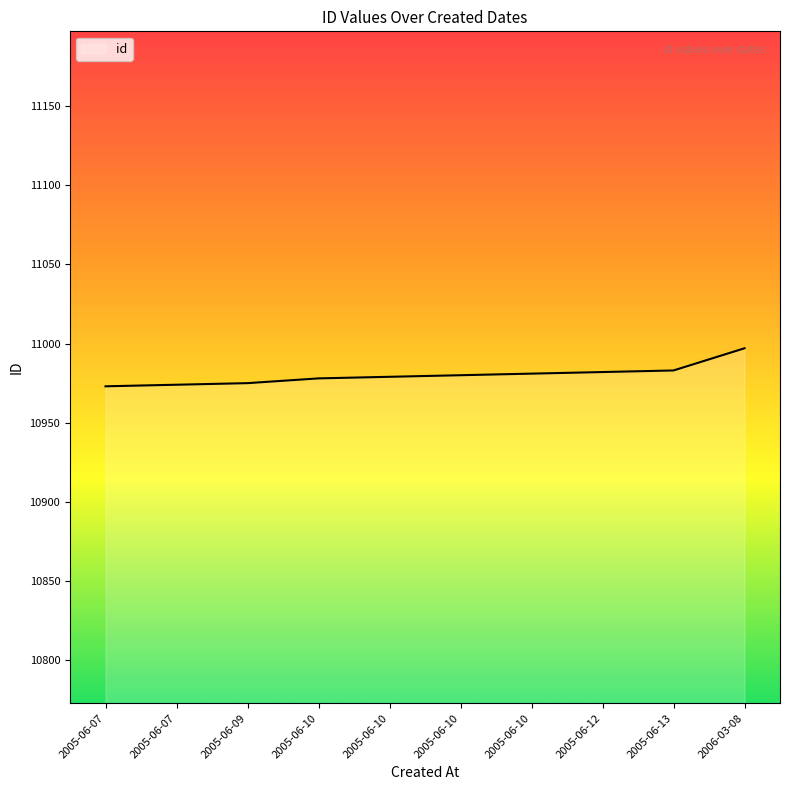

True or false: the data shows 3577 at 2005-06-07.

False